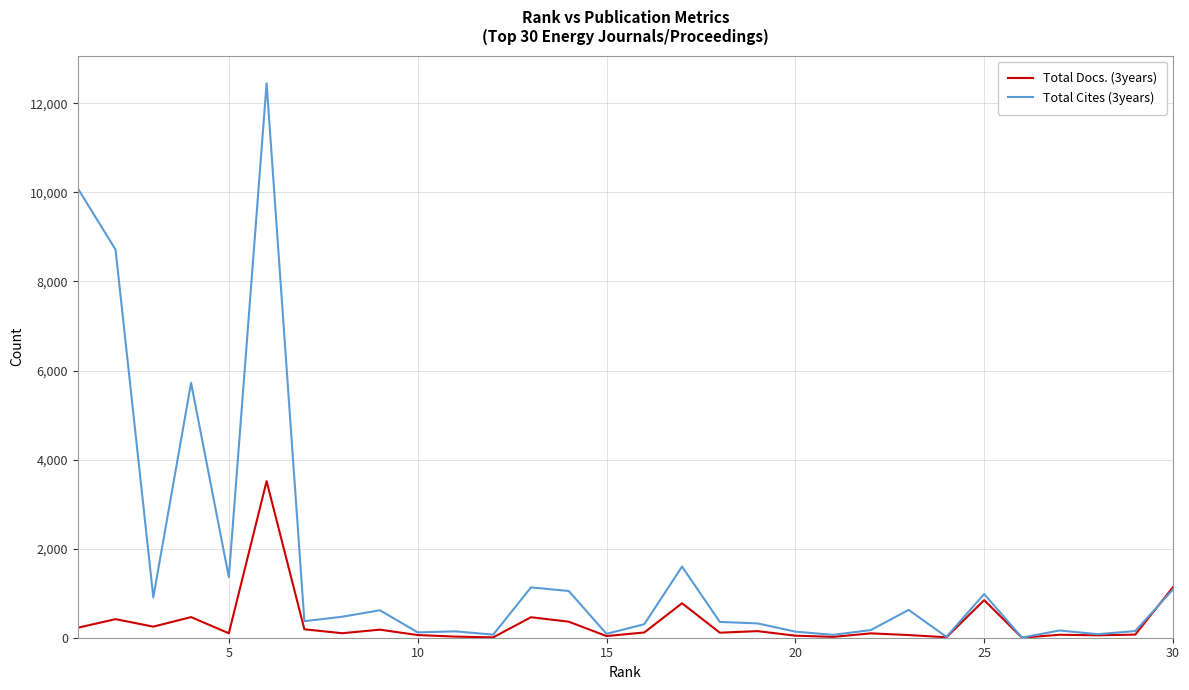

Rank the series by their average value, from lowest to highest.

Total Docs. (3years), Total Cites (3years)